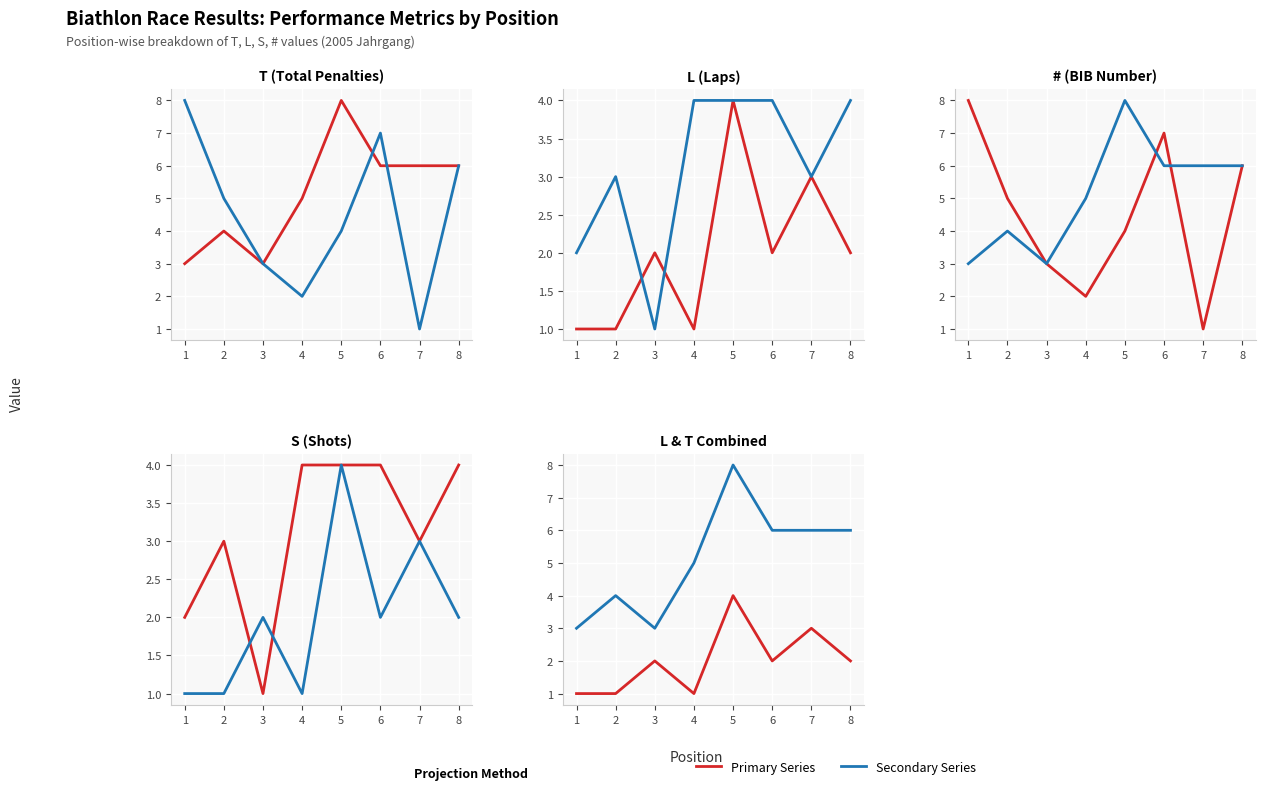

At which category does the chart reach its minimum across all series?

7